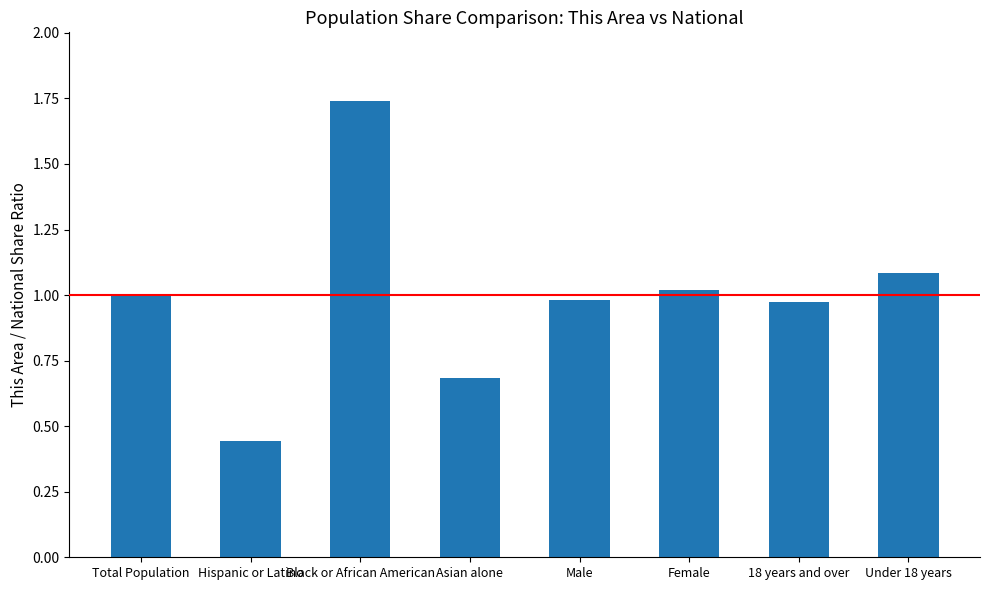

Which category has the highest value across all series?

Black or African American